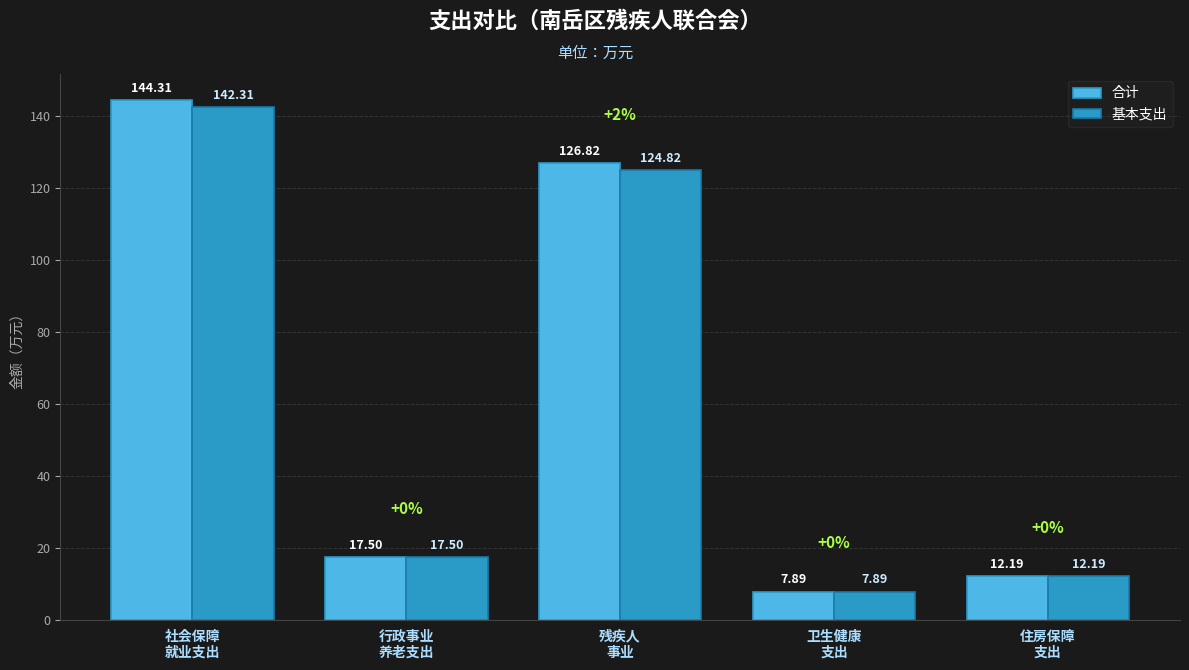

At which label does 合计 reach its peak?

社会保障
就业支出